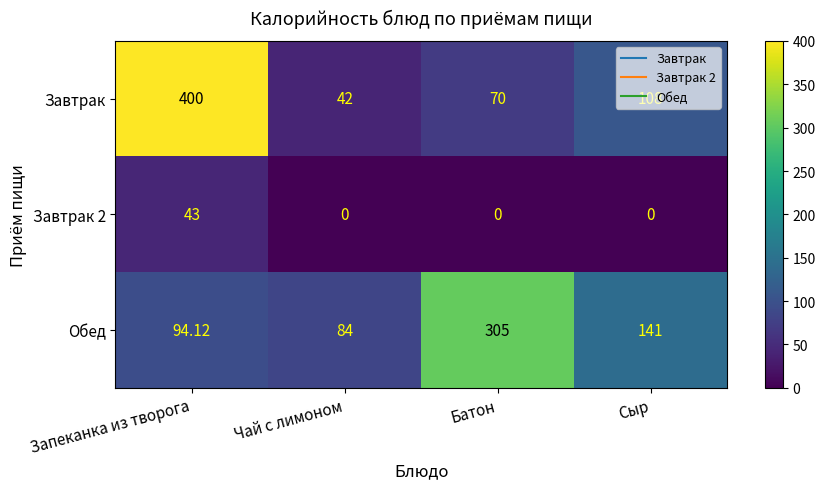

Which category has the highest value in the Завтрак series?

Запеканка из творога